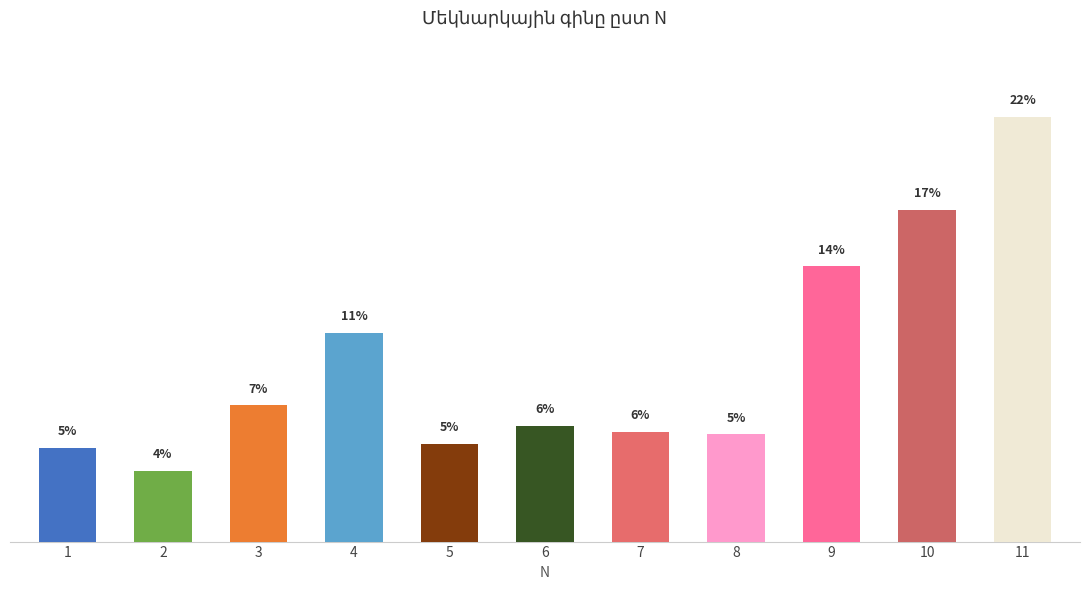

Count the number of values greater than 212384.

6